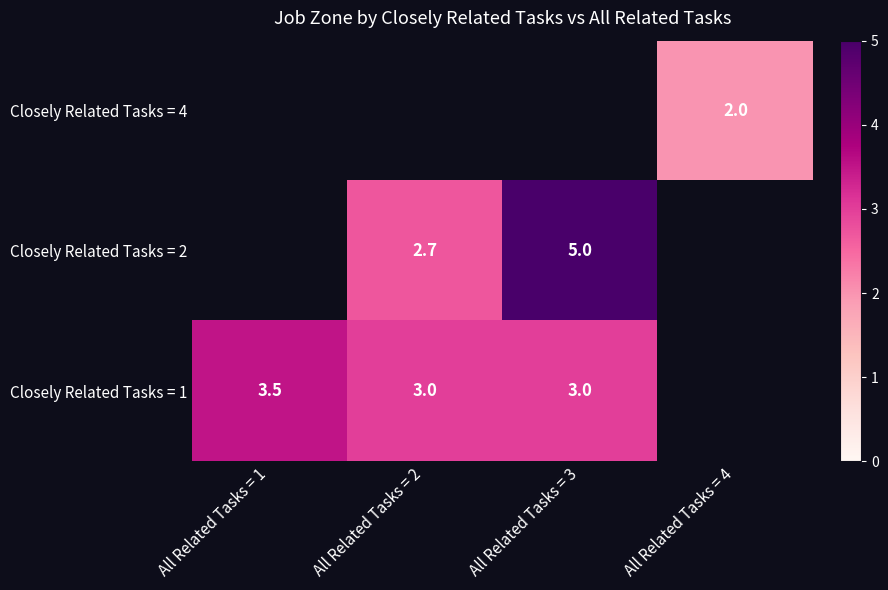

The Closely Related Tasks = 2 series shows 2.7 at All Related Tasks = 2. True or false?

True